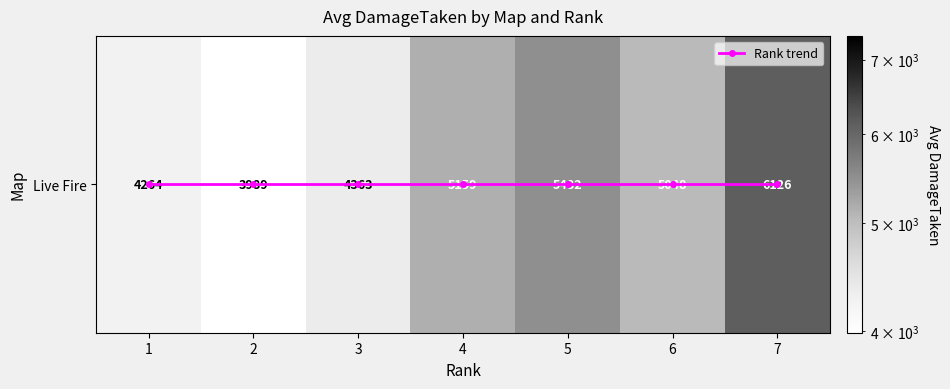

Which series changed the most between 3 and 5?

Live Fire